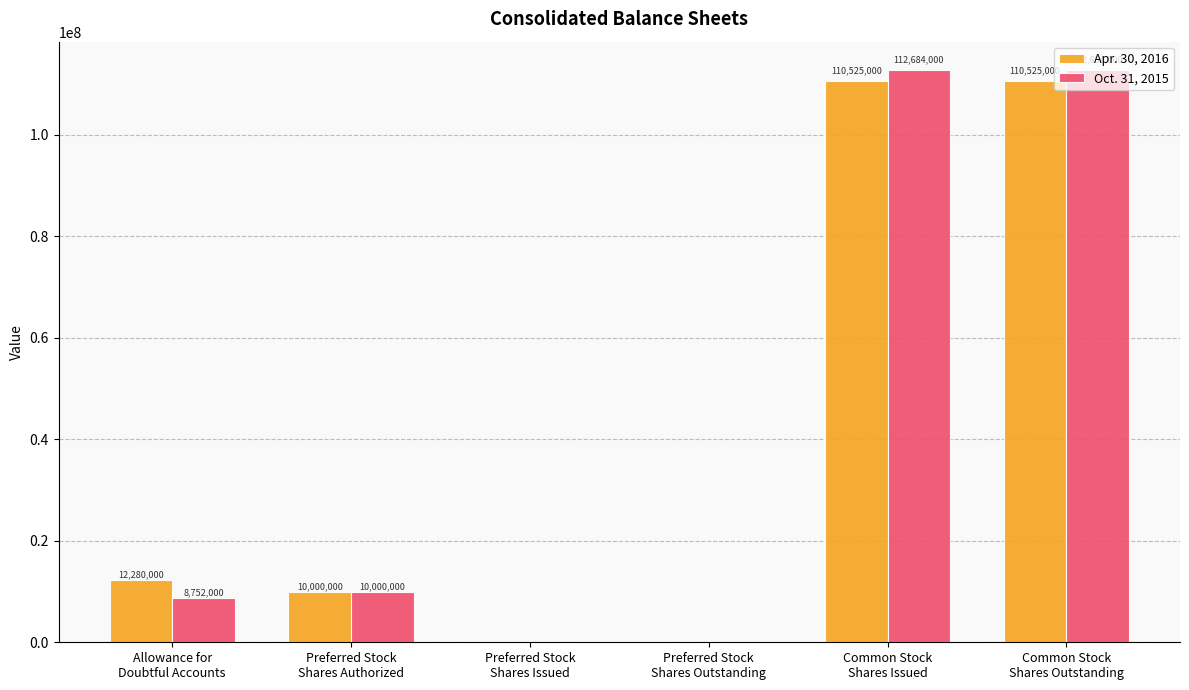

Are the bars grouped side by side (vs. stacked)?

Yes